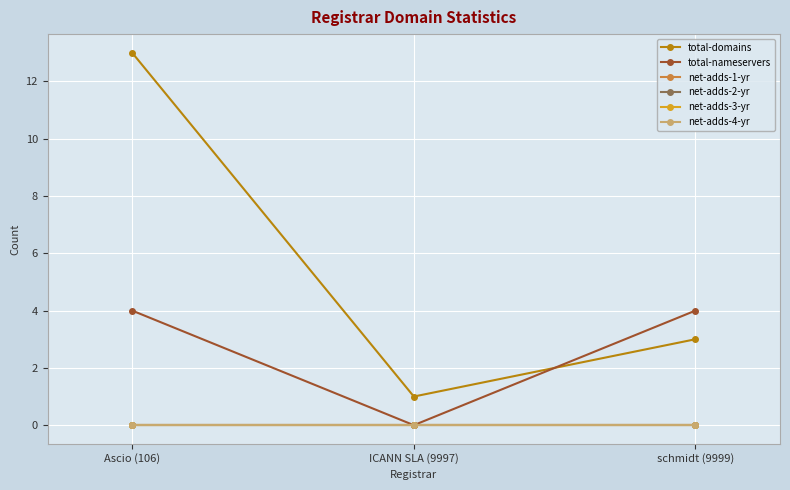

Does the chart have visible grid lines?

Yes